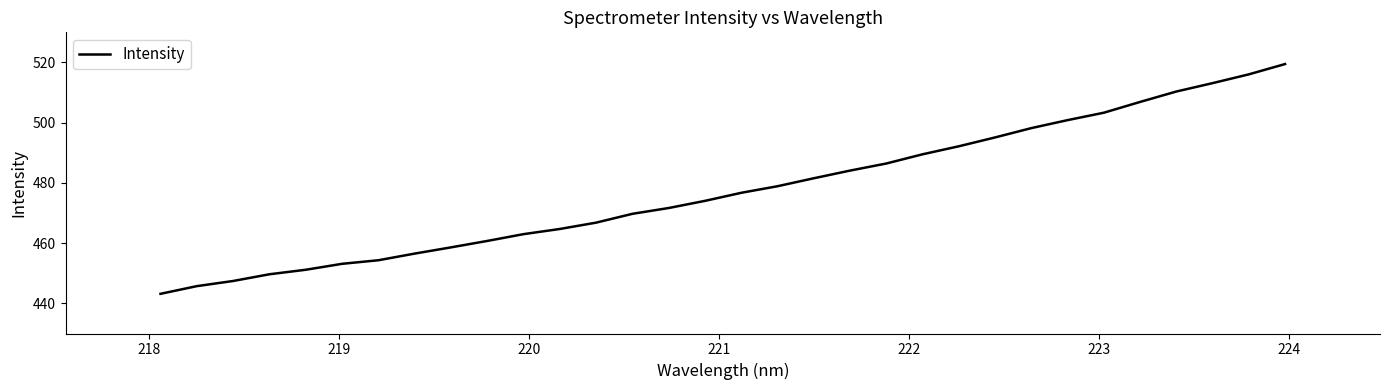

What is the difference between the maximum and minimum values?

76.3